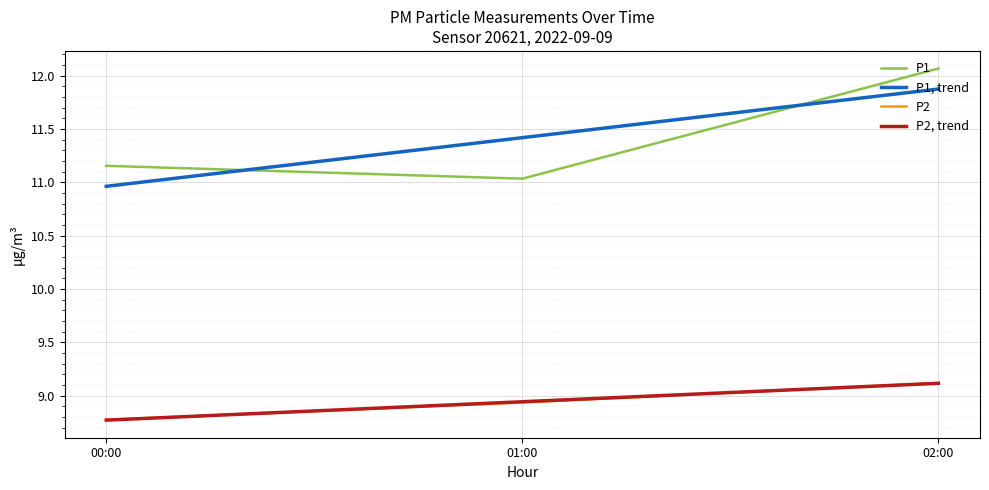

Does the chart display data point markers on the line(s)?

No